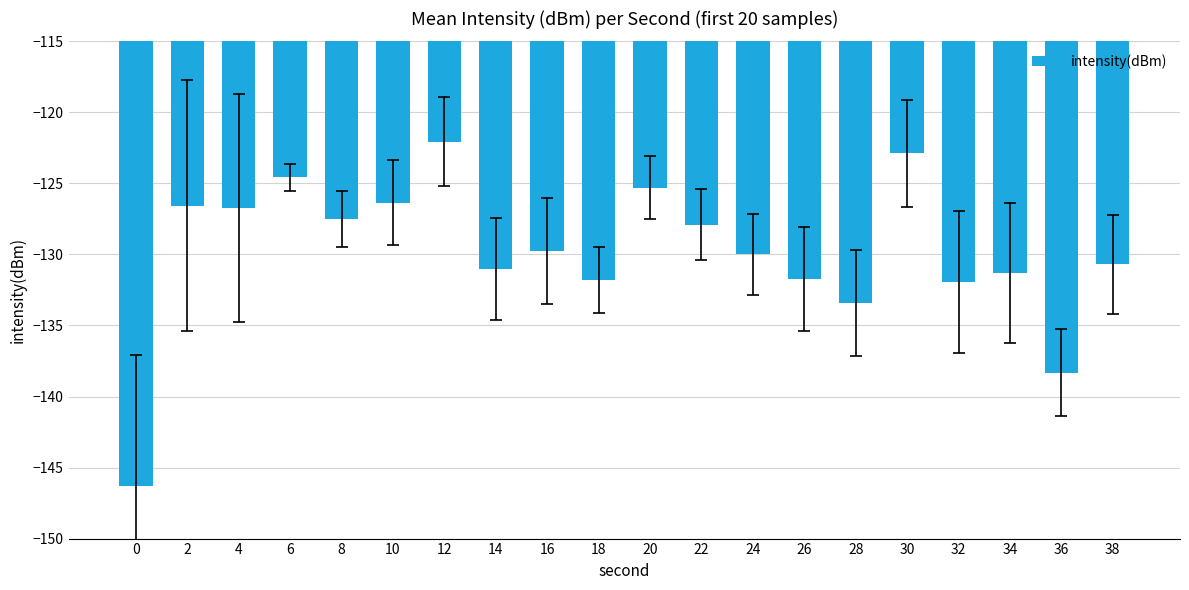

How many data points are less than -129?

11